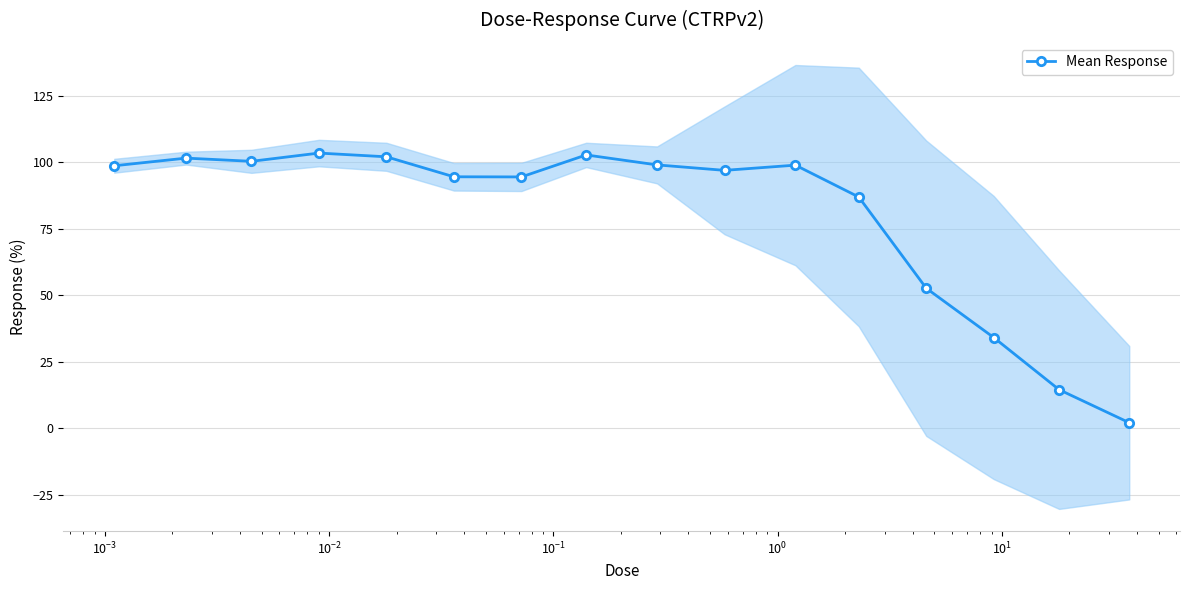

How many data points are above 98?

8